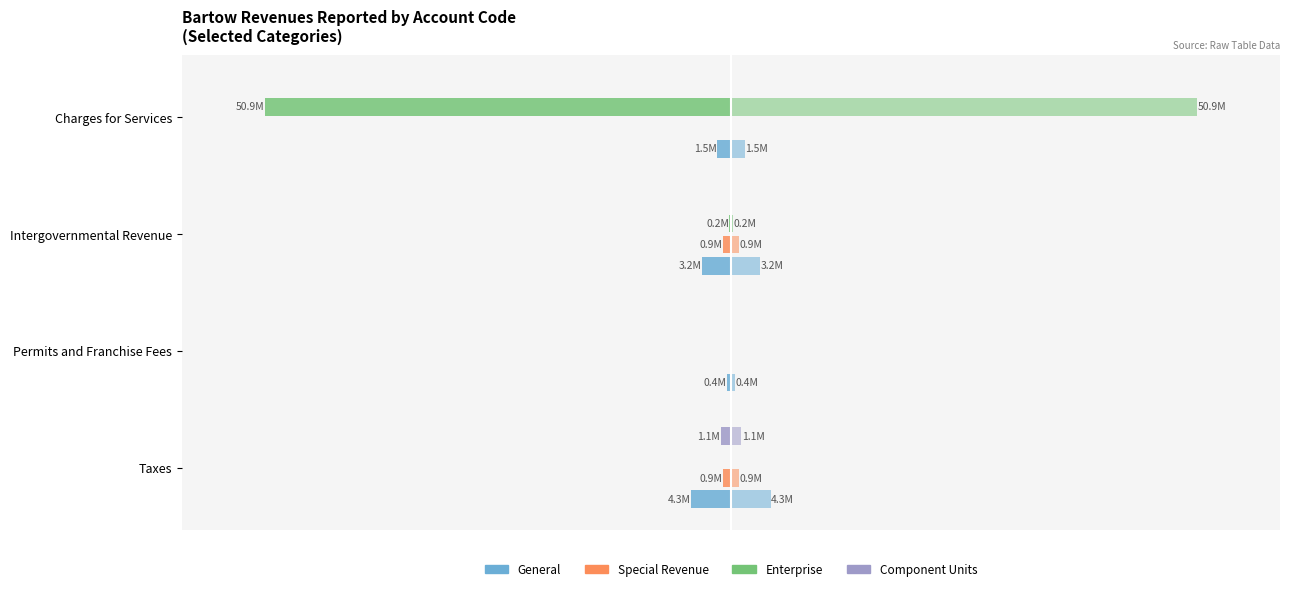

What are all the series names shown in the legend?

General, Special Revenue, Enterprise, Component Units